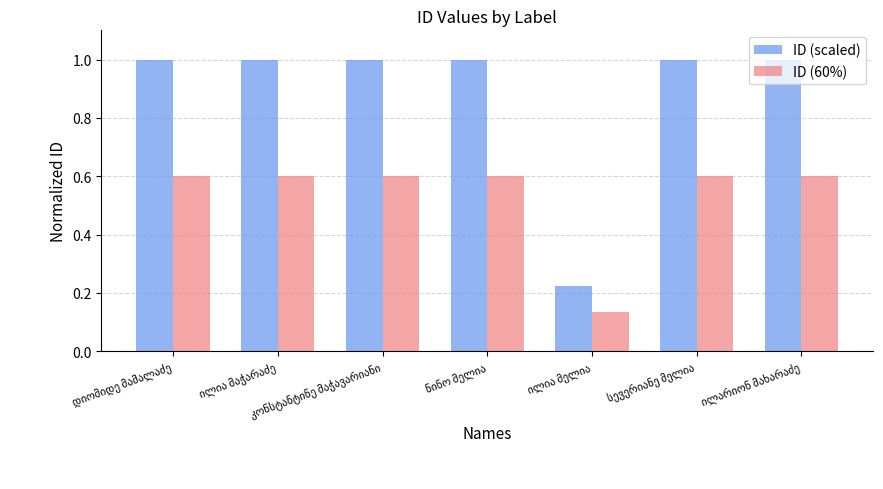

Which series has the largest total across all categories?

ID (scaled)